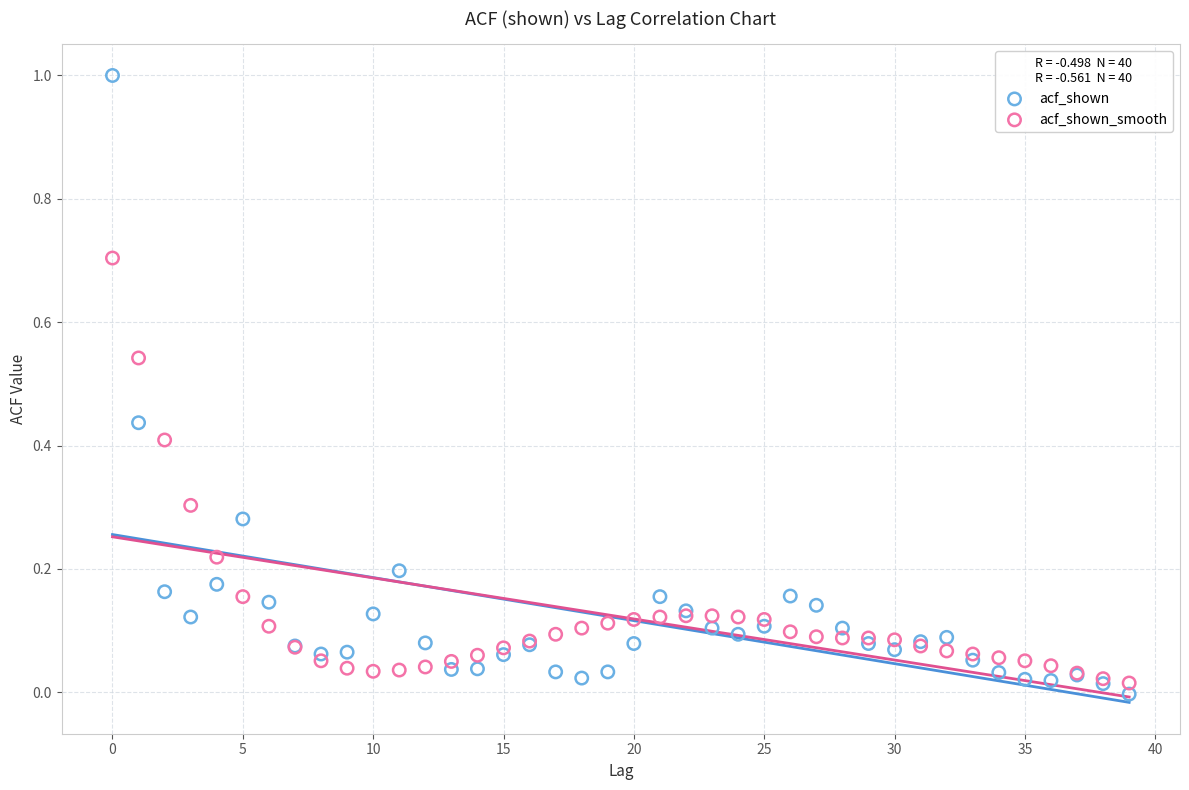

What are all the series names shown in the legend?

acf_shown, acf_shown_smooth